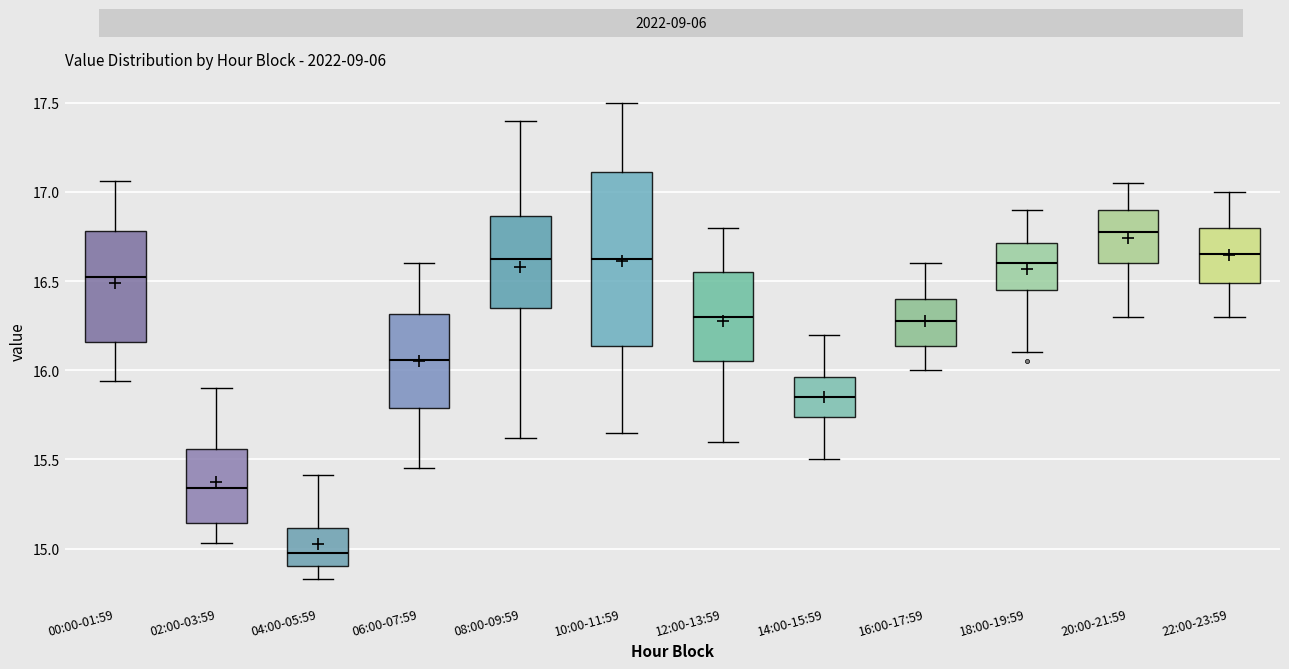

Reading left to right, transcribe this box plot: for each box, give where its median line is, the range the box spans, and where its two whiskers end, as read against the y-axis. The values are not printed on the chart, so give them approximately, as read against the axis.

00:00-01:59: median 16.55, box 16.15 to 16.80, whiskers 15.95 to 17.05
02:00-03:59: median 15.35, box 15.15 to 15.55, whiskers 15.05 to 15.90
04:00-05:59: median 15.00, box 14.90 to 15.10, whiskers 14.85 to 15.40
06:00-07:59: median 16.05, box 15.80 to 16.30, whiskers 15.45 to 16.60
08:00-09:59: median 16.65, box 16.35 to 16.85, whiskers 15.60 to 17.40
10:00-11:59: median 16.65, box 16.15 to 17.10, whiskers 15.65 to 17.50
12:00-13:59: median 16.30, box 16.05 to 16.55, whiskers 15.60 to 16.80
14:00-15:59: median 15.85, box 15.75 to 15.95, whiskers 15.50 to 16.20
16:00-17:59: median 16.30, box 16.15 to 16.40, whiskers 16.00 to 16.60
18:00-19:59: median 16.60, box 16.45 to 16.70, whiskers 16.10 to 16.90
20:00-21:59: median 16.80, box 16.60 to 16.90, whiskers 16.30 to 17.05
22:00-23:59: median 16.65, box 16.50 to 16.80, whiskers 16.30 to 17.00